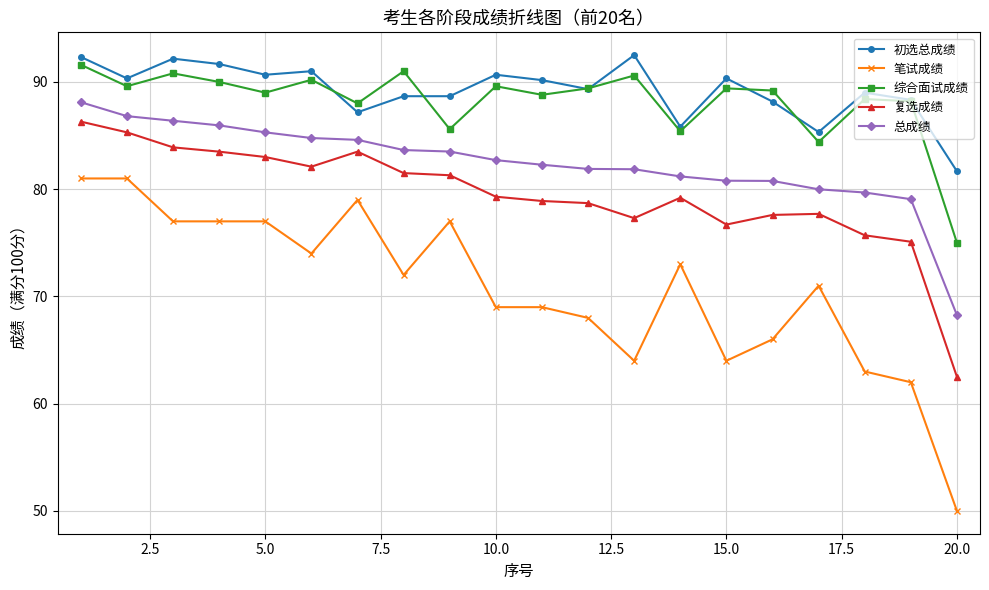

At how many categories does at least one series exceed 60?

20